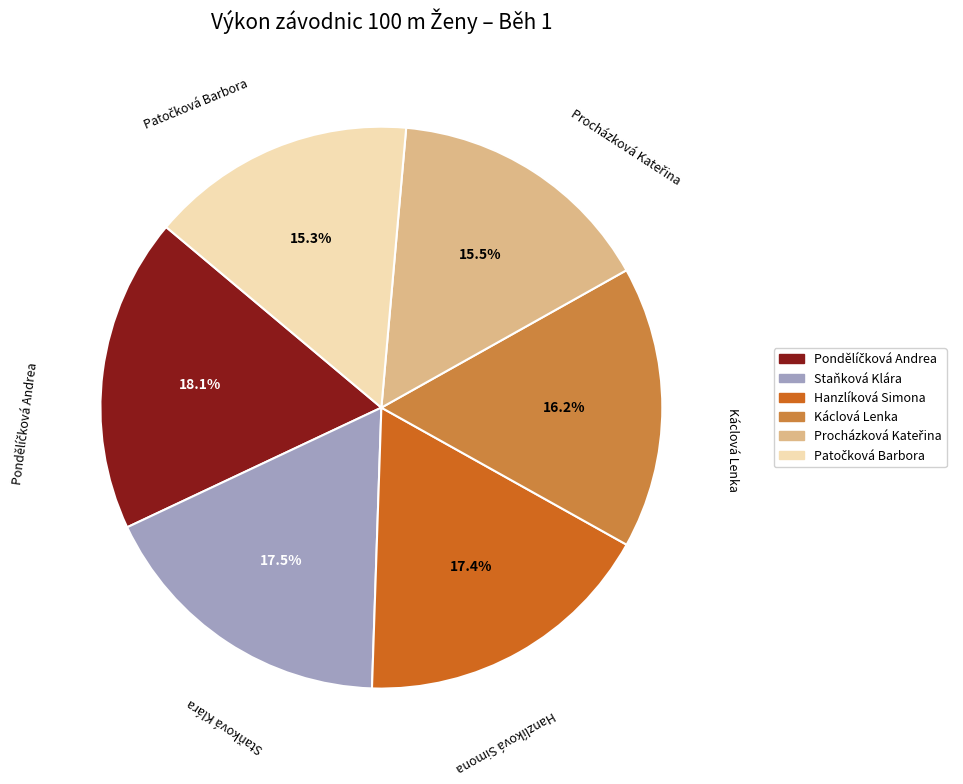

What is the ratio of the value at Staňková Klára to the value at Hanzlíková Simona?

1.0